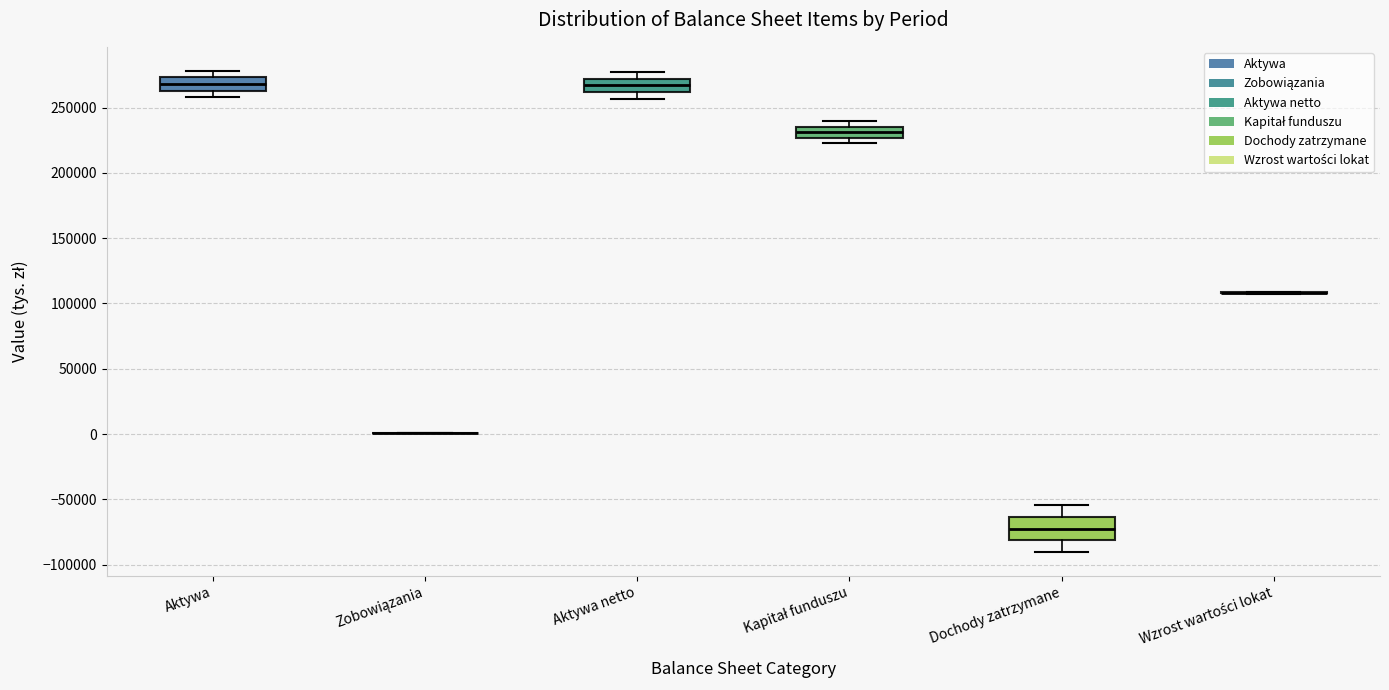

Which box is the tallest, from its lower edge to its upper edge?

Dochody zatrzymane